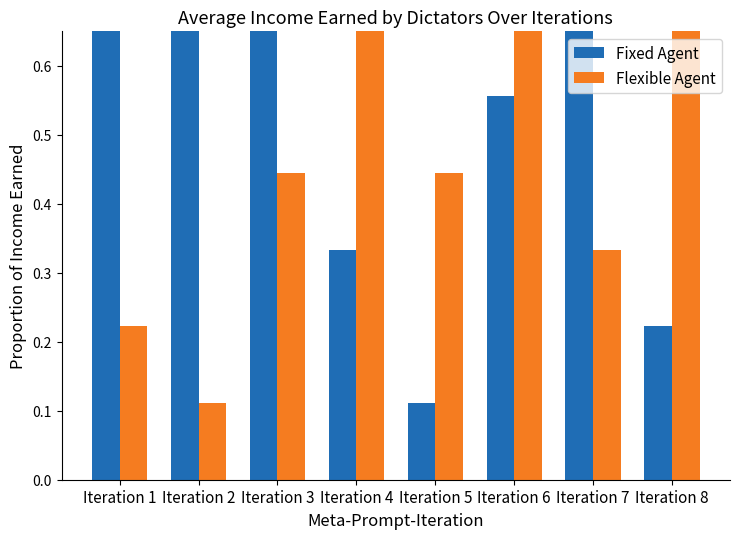

What are all the series names shown in the legend?

Fixed Agent, Flexible Agent